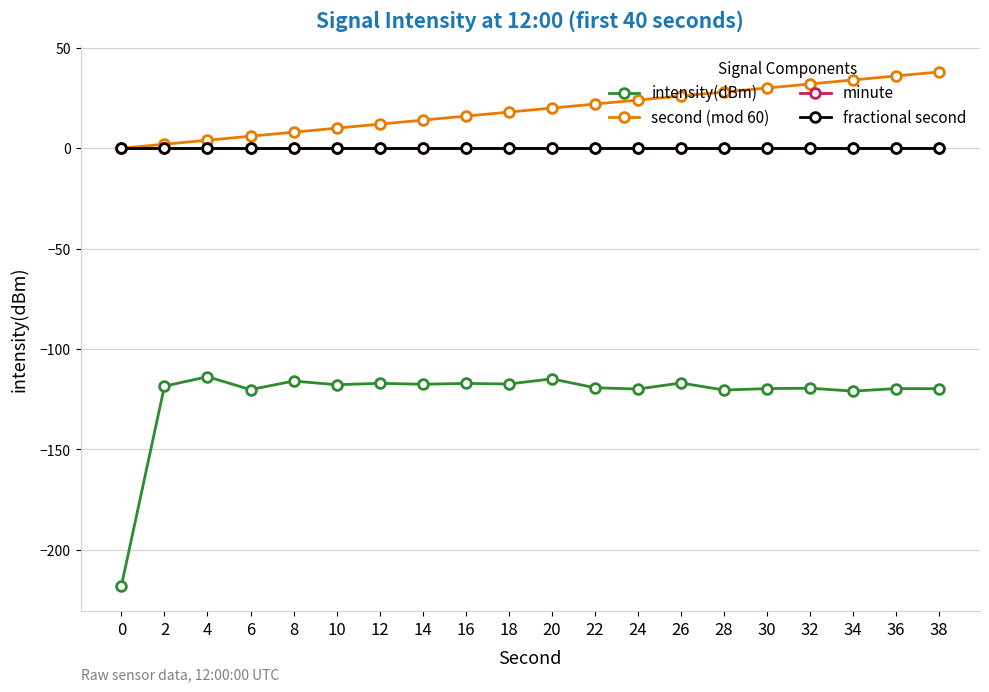

At which category is the sum across all series the highest?

38